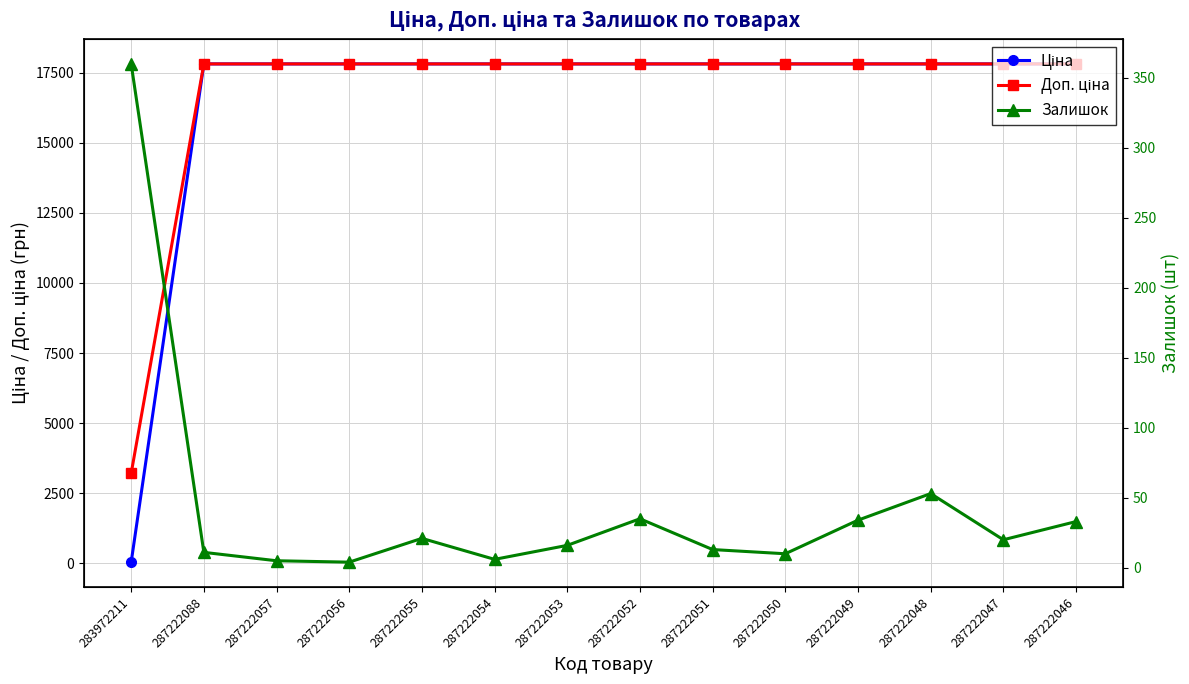

How many intersections are there between Ціна and Залишок?

1